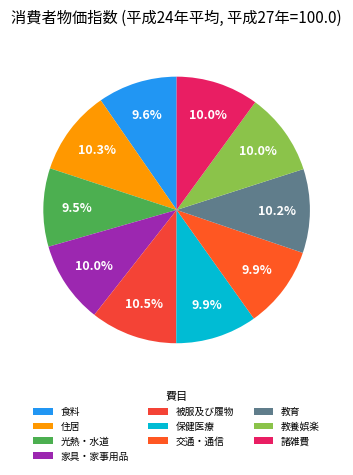

Is it true that 家具・家事用品 is 16% of the pie?

False